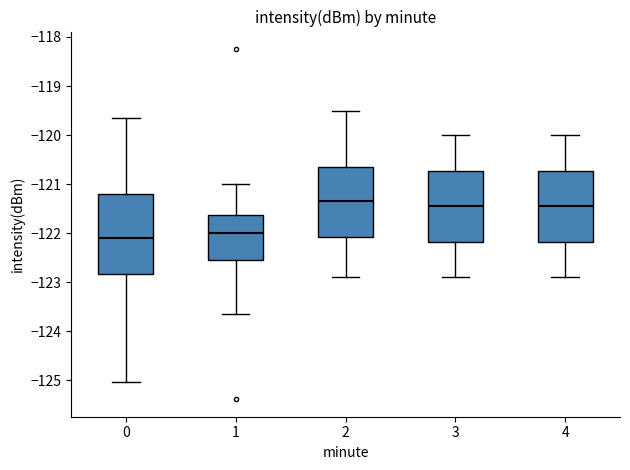

Reading left to right, transcribe this box plot: for each box, give where its median line is, the range the box spans, and where its two whiskers end, as read against the y-axis. The values are not printed on the chart, so give them approximately, as read against the axis.

0: median -122.1, box -122.8 to -121.2, whiskers -125.0 to -119.7
1: median -122.0, box -122.6 to -121.6, whiskers -123.6 to -121.0
2: median -121.3, box -122.1 to -120.6, whiskers -122.9 to -119.5
3: median -121.4, box -122.2 to -120.7, whiskers -122.9 to -120.0
4: median -121.4, box -122.2 to -120.7, whiskers -122.9 to -120.0